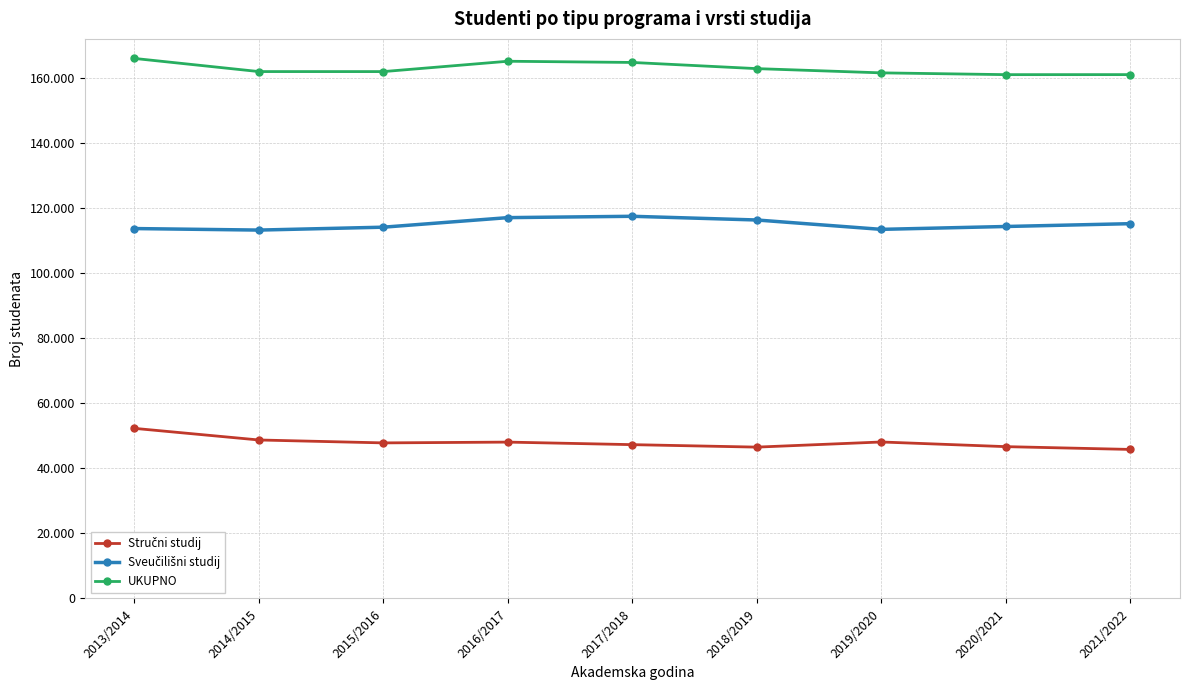

At which category does Sveučilišni studij reach its first local valley?

2014/2015